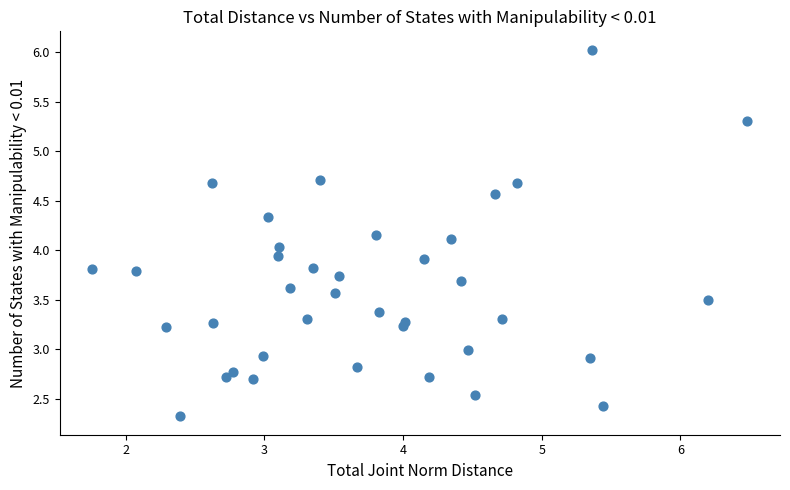

What is the range of Y values (max minus min)?

3.7